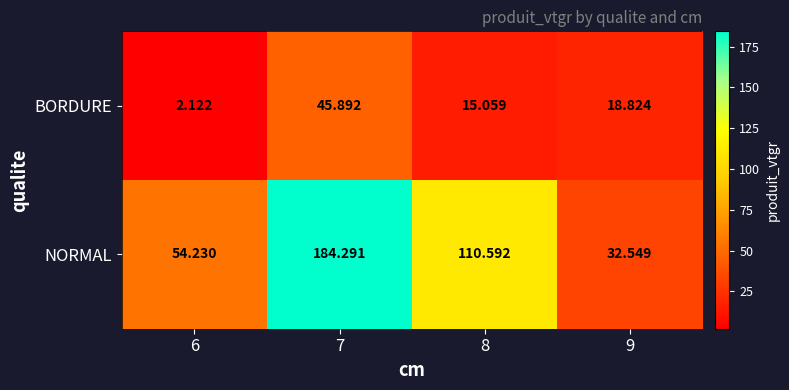

Which series has the largest total across all categories?

NORMAL